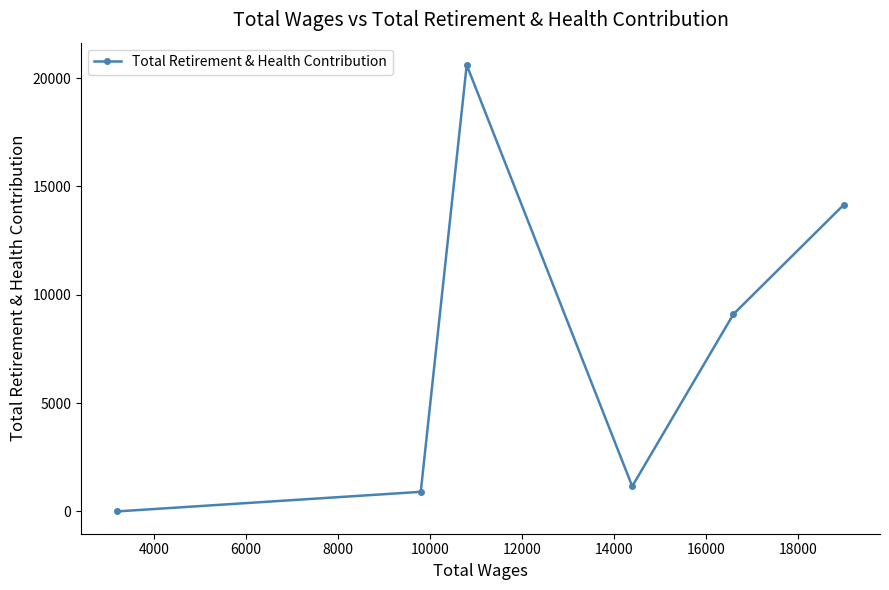

Count the number of data series in this chart.

1